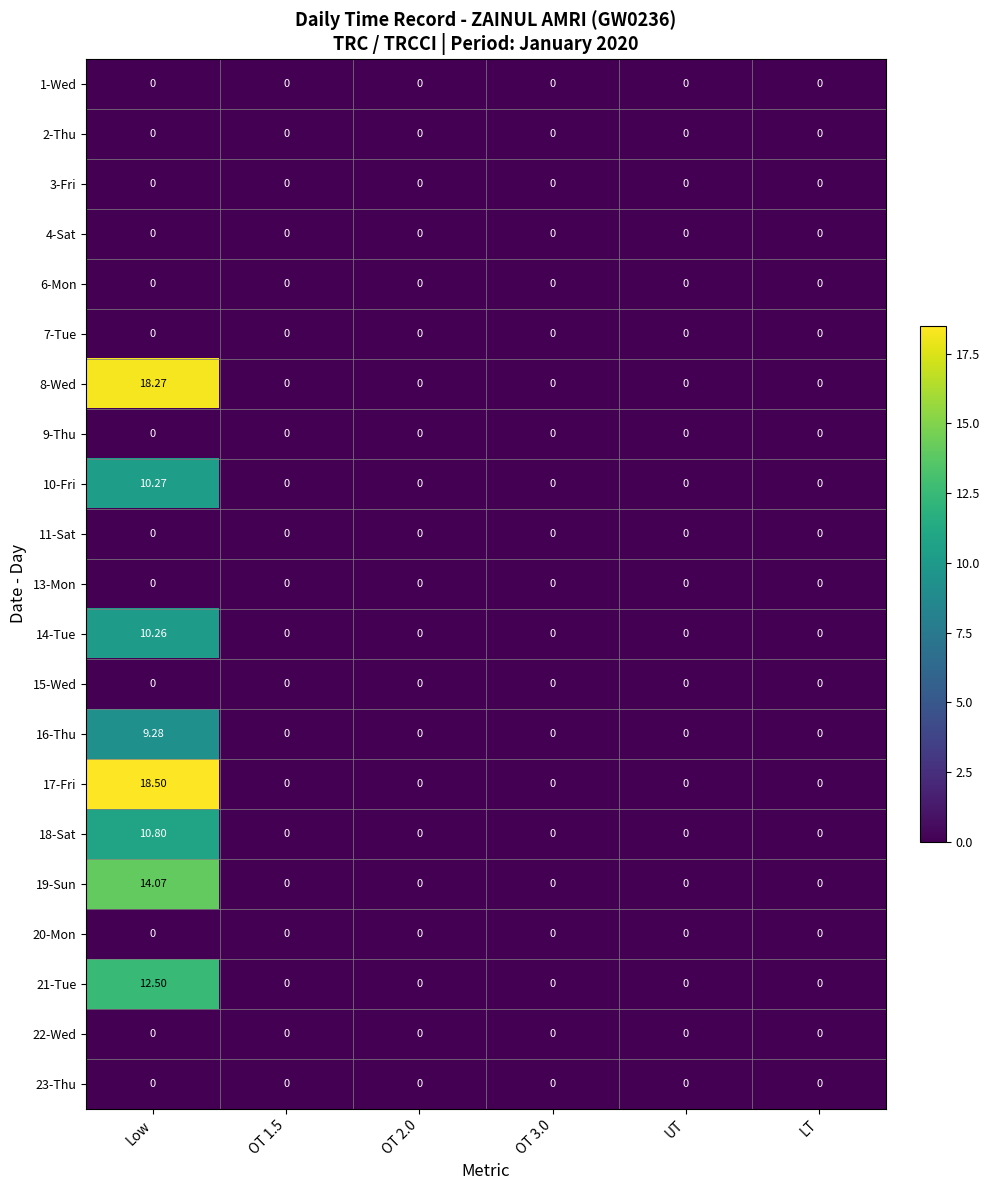

Which category has the highest value across all series?

Low